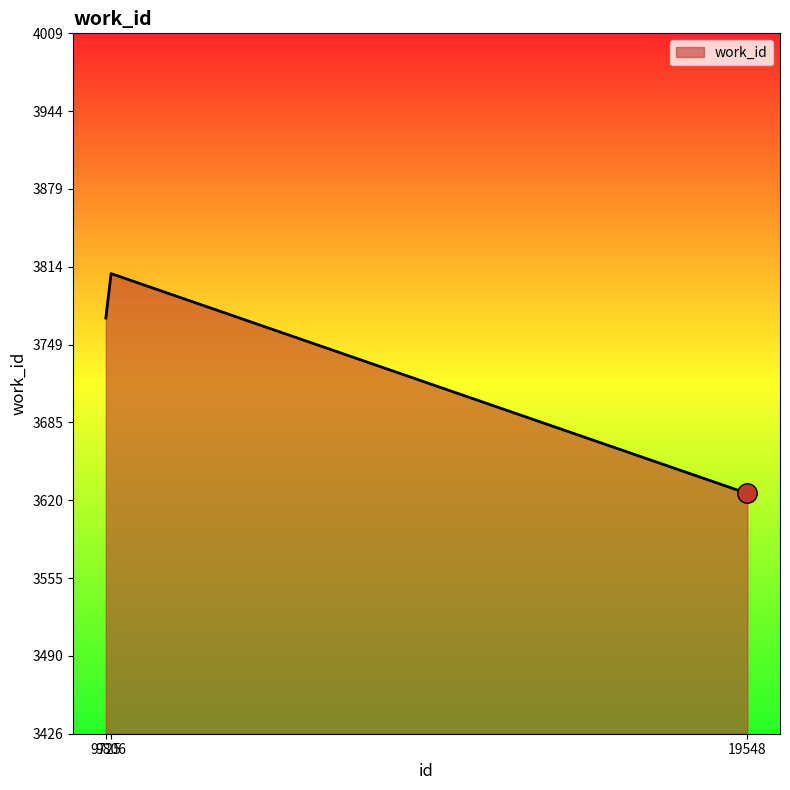

Rank the categories by value from highest to lowest.

9806, 9725, 19548